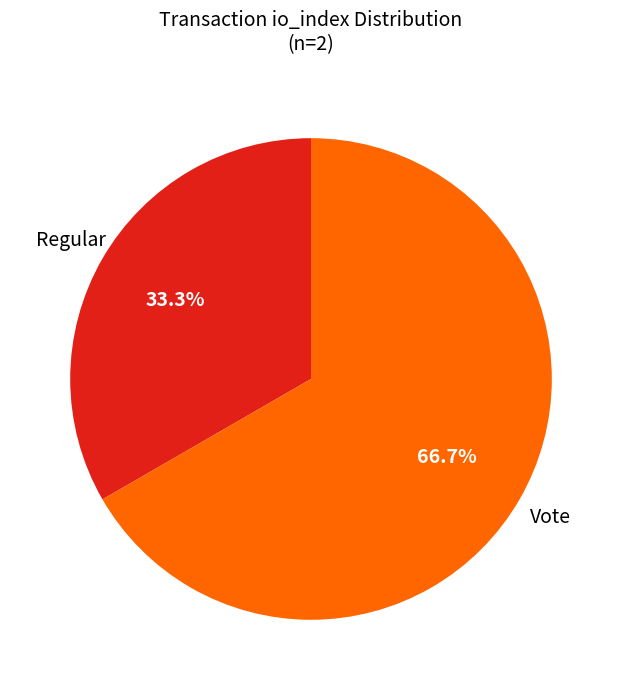

Which category has the smallest portion of the pie?

Regular